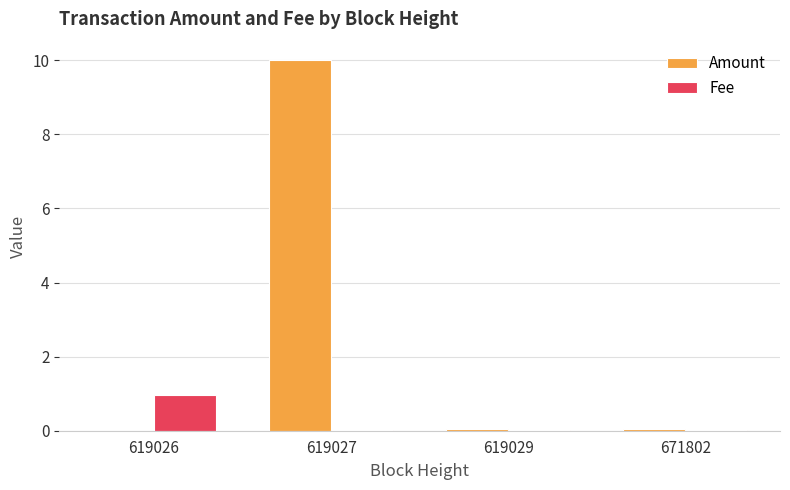

Is the value of Fee at 619026 greater than the value of Amount at 619027?

No